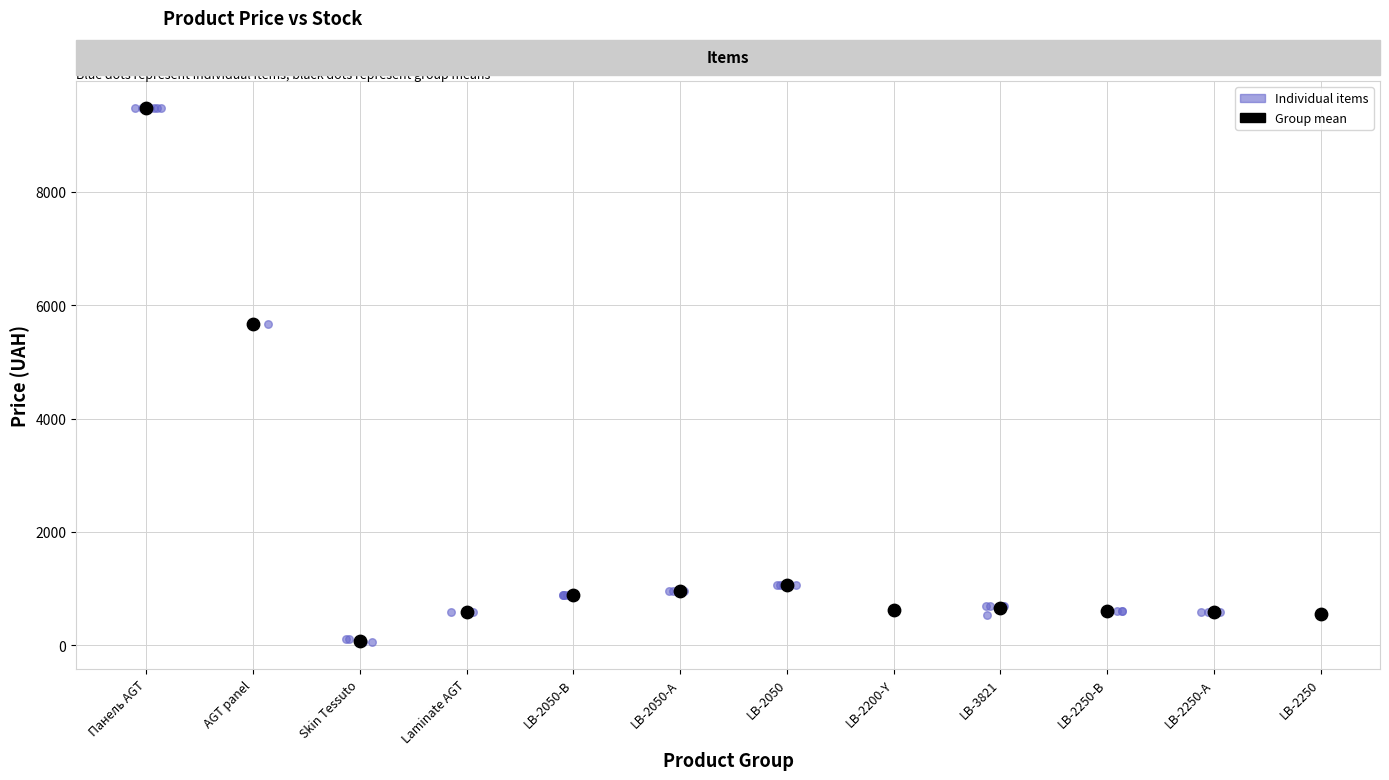

Which series has the widest spread of Y values?

Individual items